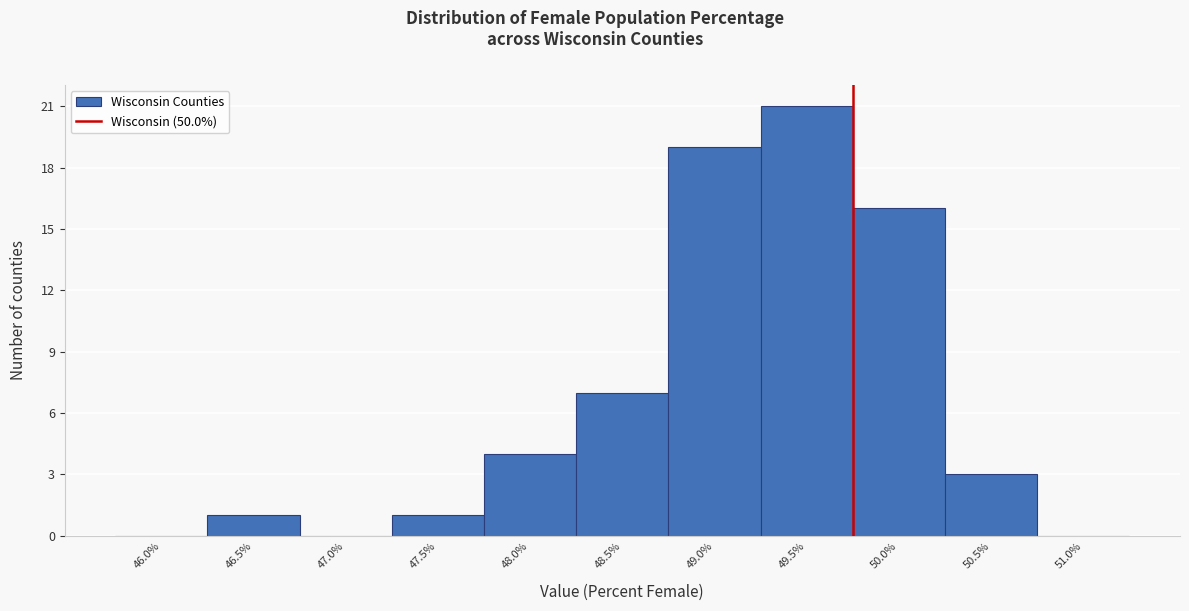

Reading left to right, extract all data points from this chart.

46.0%=0	46.5%=1	47.0%=0	47.5%=1	48.0%=4	48.5%=7	49.0%=19	49.5%=21	50.0%=16	50.5%=3	51.0%=0